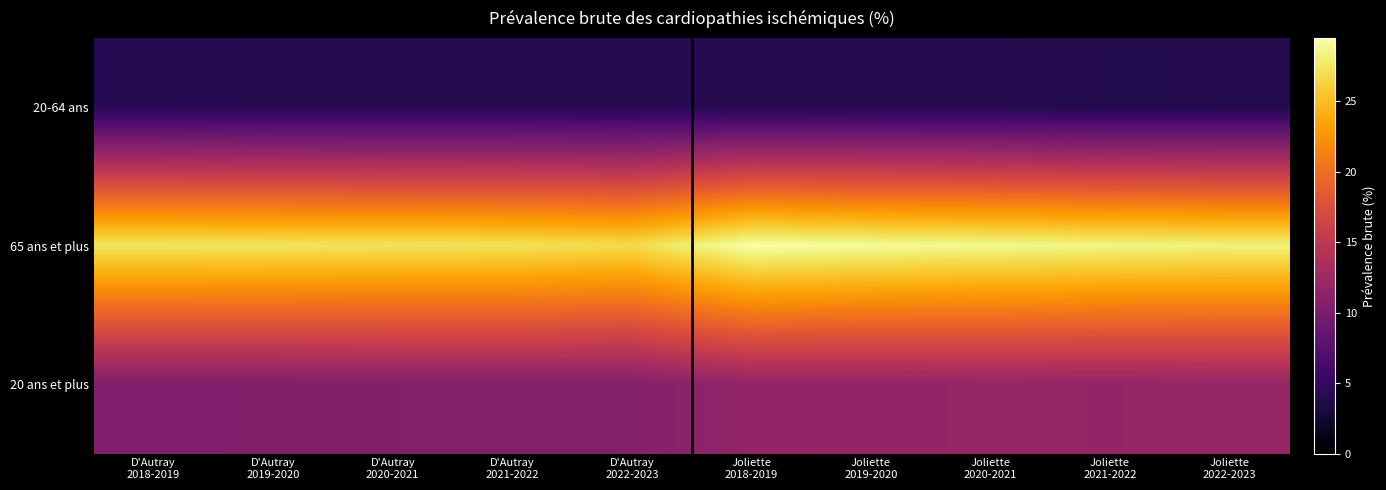

Which series has the largest range (max minus min)?

65 ans et plus